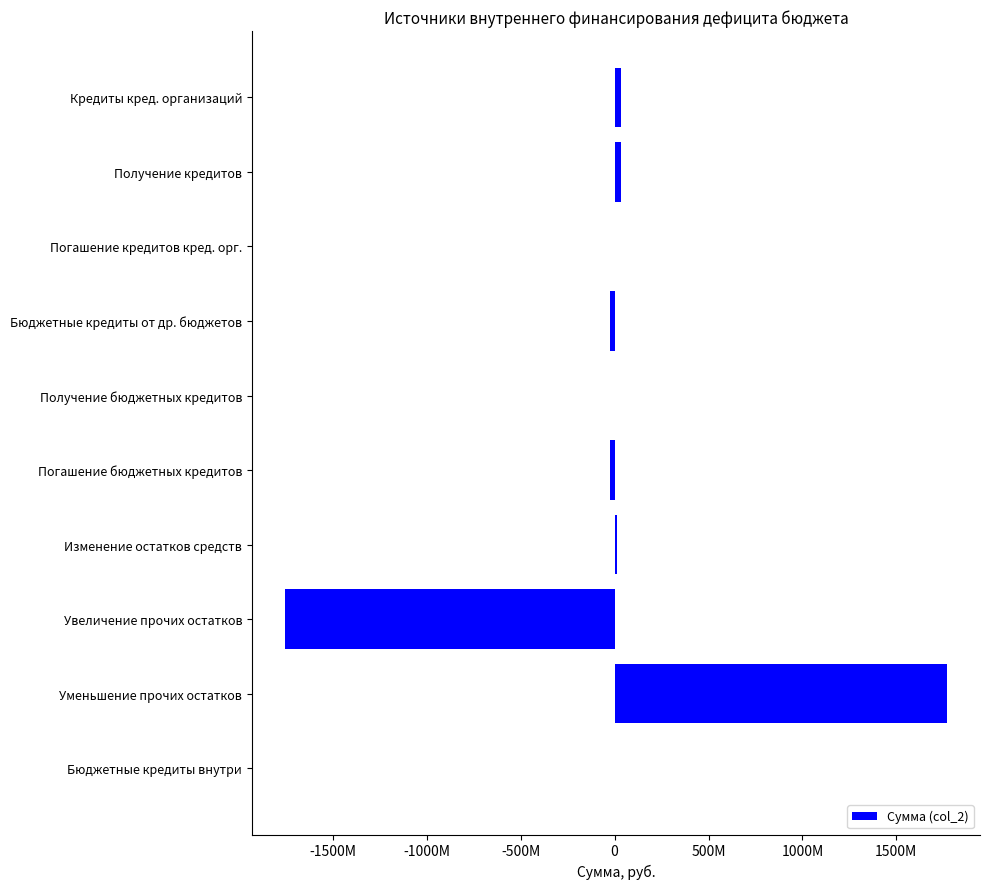

Are the bars horizontal?

Yes